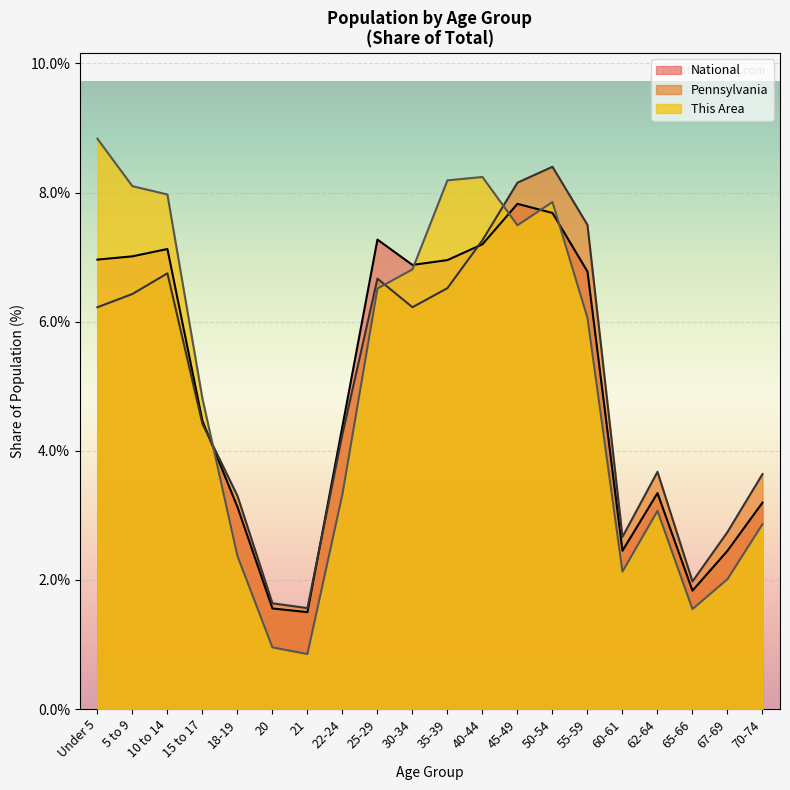

At which category does National reach its first local peak?

10 to 14